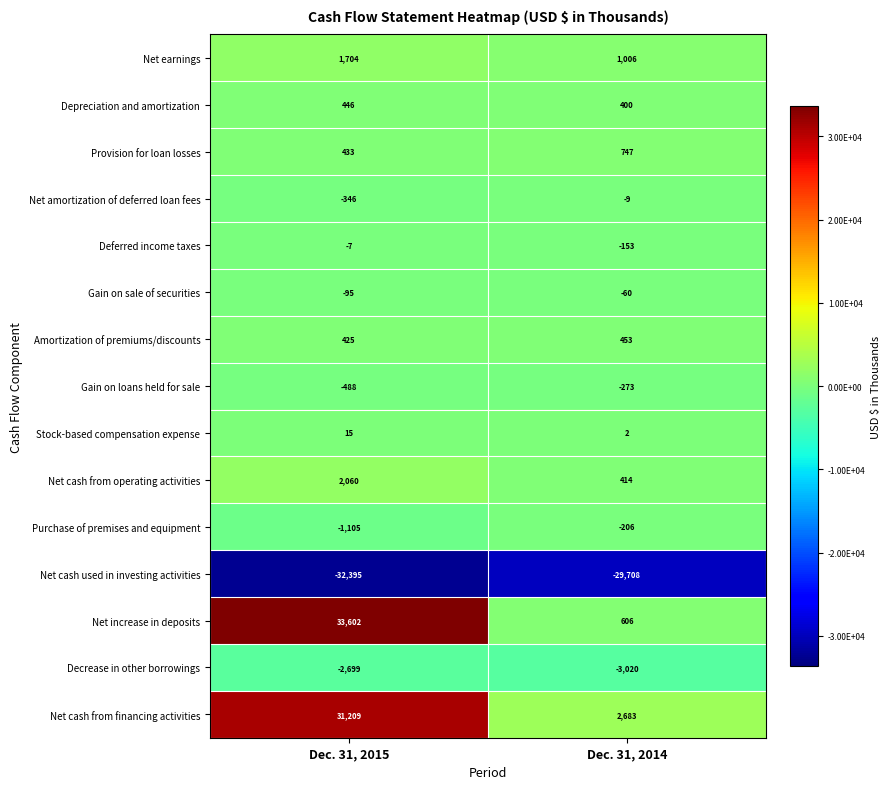

Reading left to right, transcribe all the data shown in this chart.

Net earnings: 1704	1006
Depreciation and amortization: 446	400
Provision for loan losses: 433	747
Net amortization of deferred loan fees: -346	-9
Deferred income taxes: -7	-153
Gain on sale of securities: -95	-60
Amortization of premiums/discounts: 425	453
Gain on loans held for sale: -488	-273
Stock-based compensation expense: 15	2
Net cash from operating activities: 2060	414
Purchase of premises and equipment: -1105	-206
Net cash used in investing activities: -32395	-29708
Net increase in deposits: 33602	606
Decrease in other borrowings: -2699	-3020
Net cash from financing activities: 31209	2683